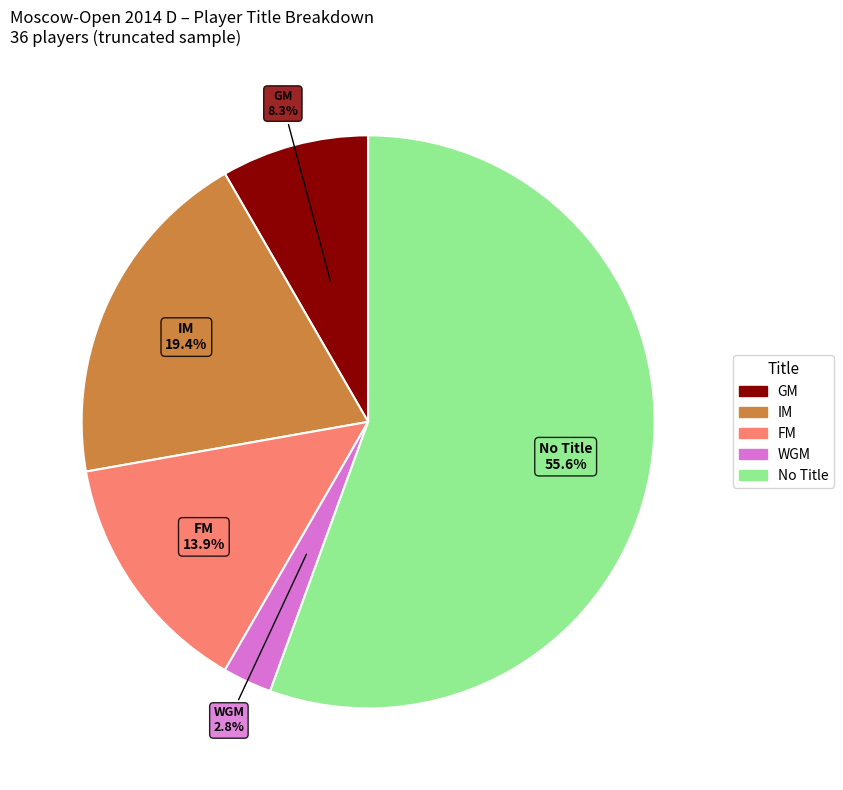

To the nearest percent, what is the average slice percentage?

20%